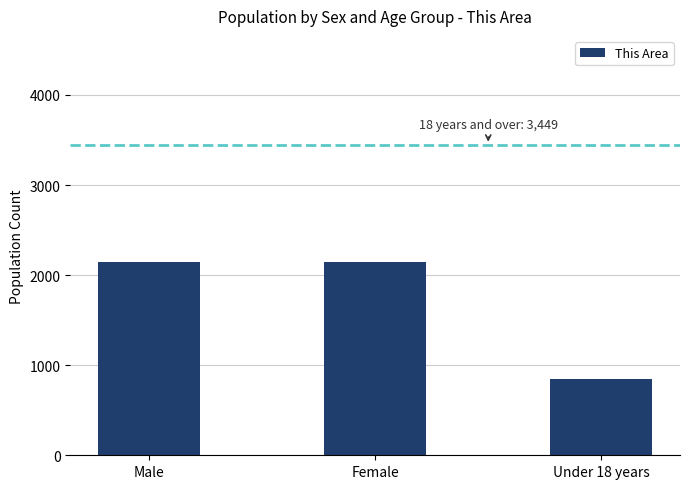

The chart shows a value of 2149 at Male. True or false?

True